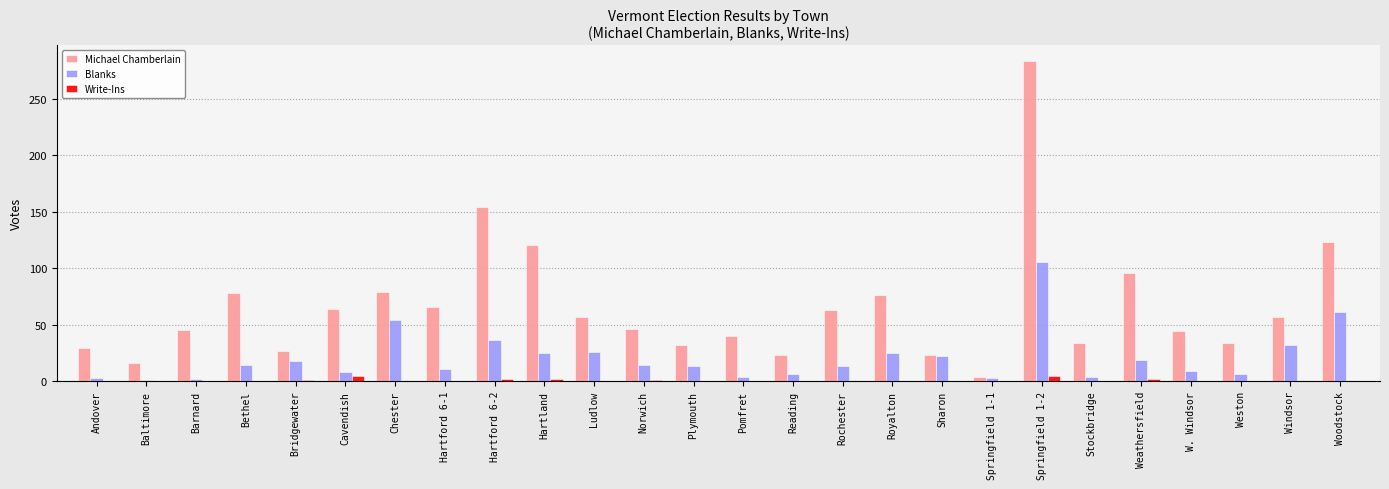

What is the sum of all Blanks values?

534